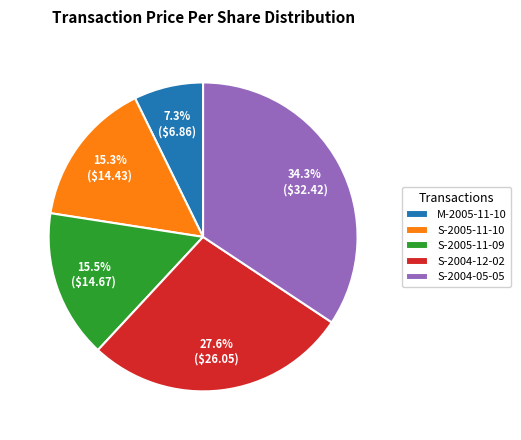

Is there any slice that represents more than half of the pie?

No